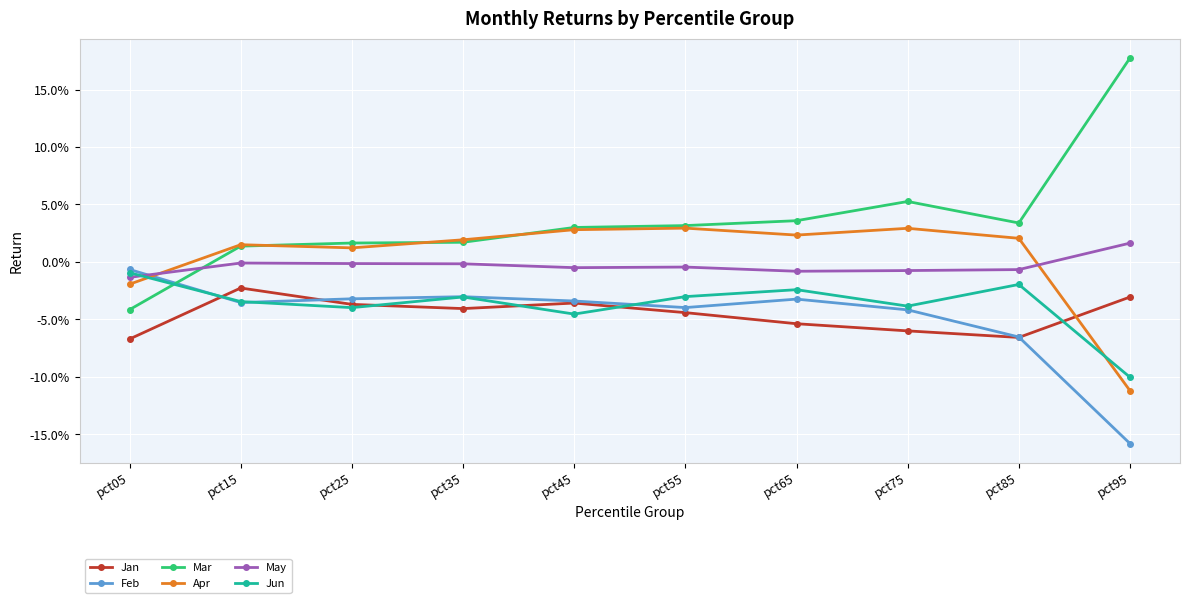

What are all the series names shown in the legend?

Jan, Feb, Mar, Apr, May, Jun